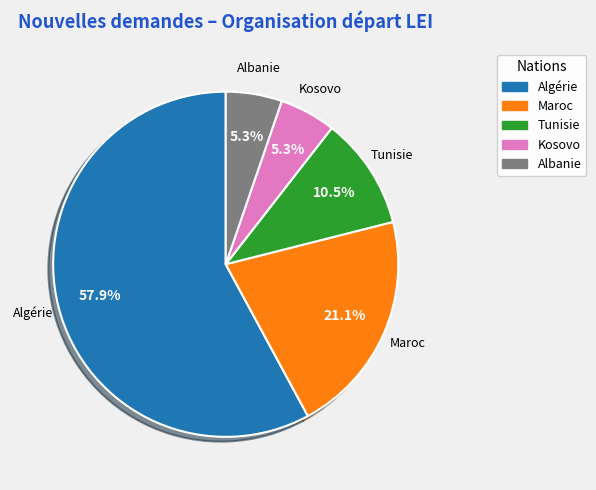

Is there any slice that represents more than half of the pie?

Yes